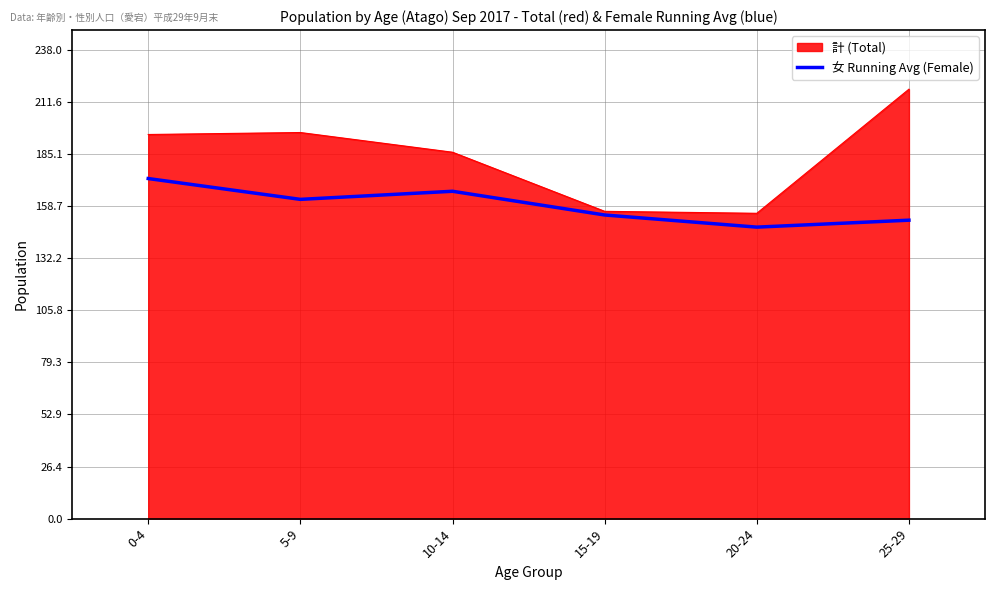

What is the spread (max minus min) of values at 20-24?

7.0